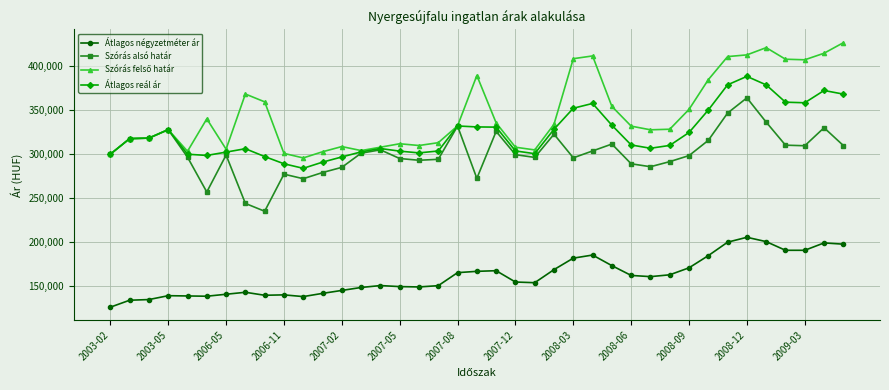

What is the value of the Átlagos reál ár point at the 36th from the left?

358590